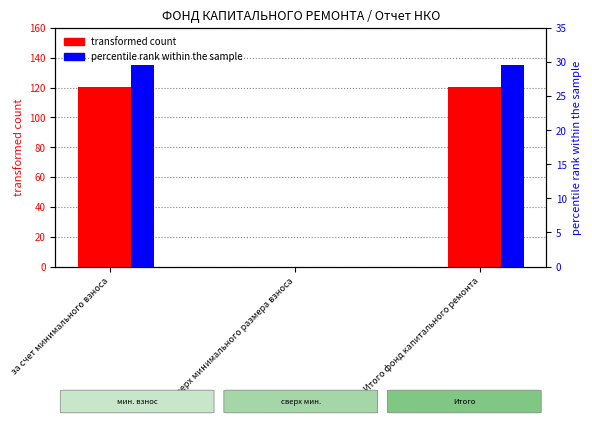

What position from the left is Итого фонд капитального ремонта?

3